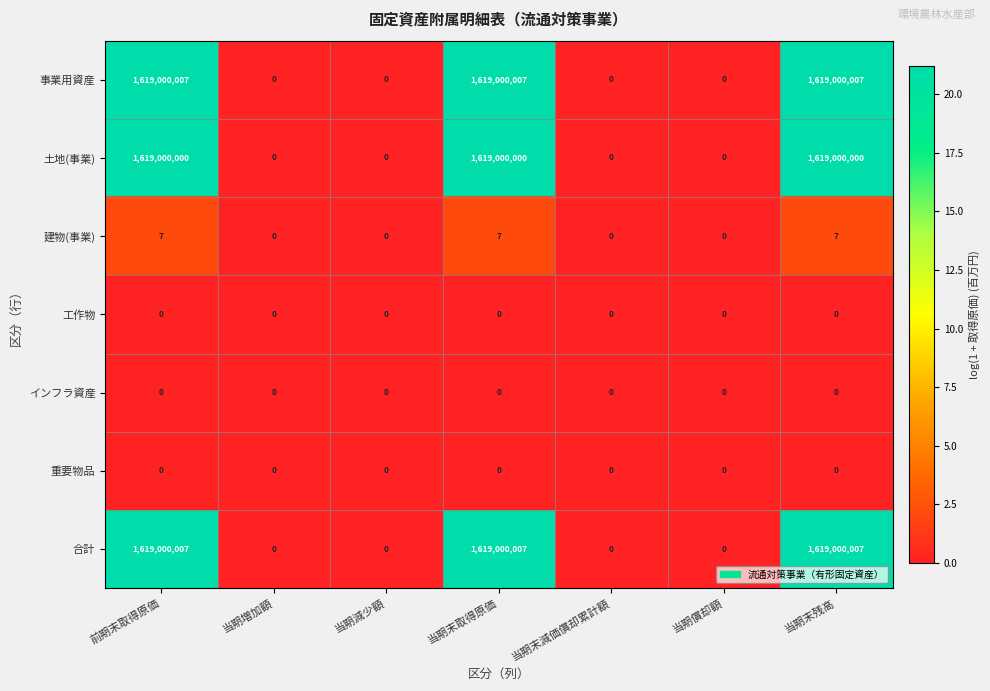

At how many categories does at least one series exceed 19?

3